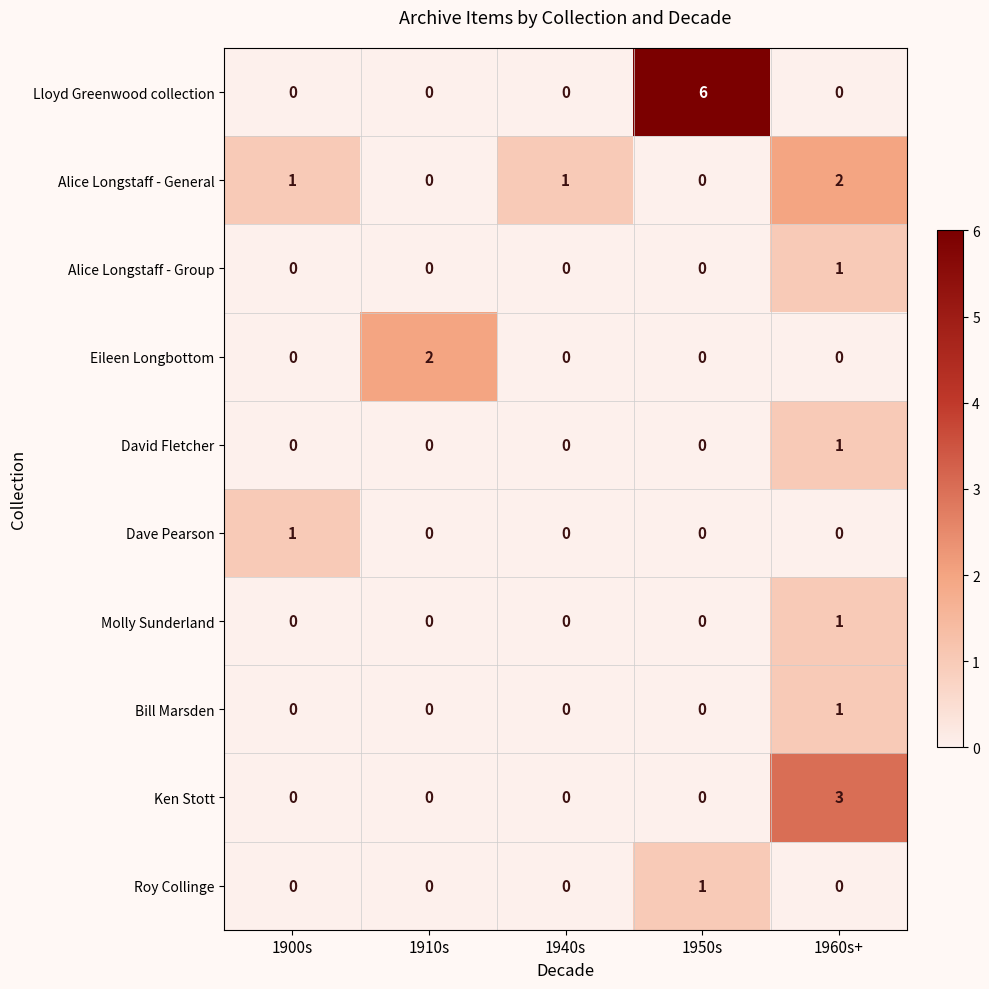

How many Dave Pearson values are between 0 and 1?

5